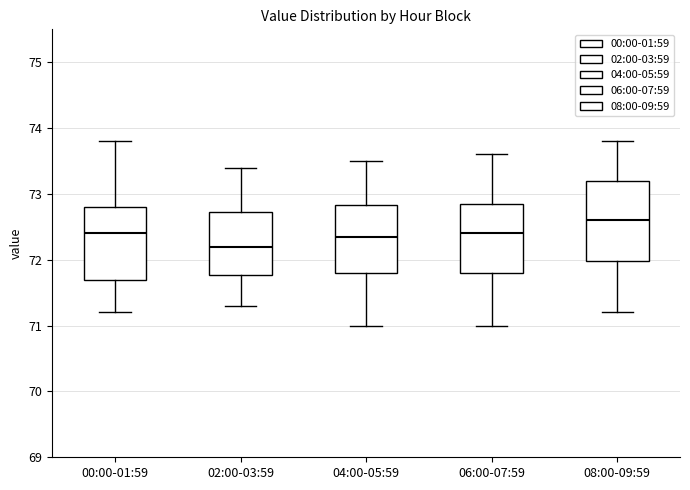

Reading left to right, transcribe this box plot: for each box, give where its median line is, the range the box spans, and where its two whiskers end, as read against the y-axis. The values are not printed on the chart, so give them approximately, as read against the axis.

00:00-01:59: median 72.4, box 71.7 to 72.8, whiskers 71.2 to 73.8
02:00-03:59: median 72.2, box 71.8 to 72.7, whiskers 71.3 to 73.4
04:00-05:59: median 72.4, box 71.8 to 72.8, whiskers 71.0 to 73.5
06:00-07:59: median 72.4, box 71.8 to 72.9, whiskers 71.0 to 73.6
08:00-09:59: median 72.6, box 72.0 to 73.2, whiskers 71.2 to 73.8